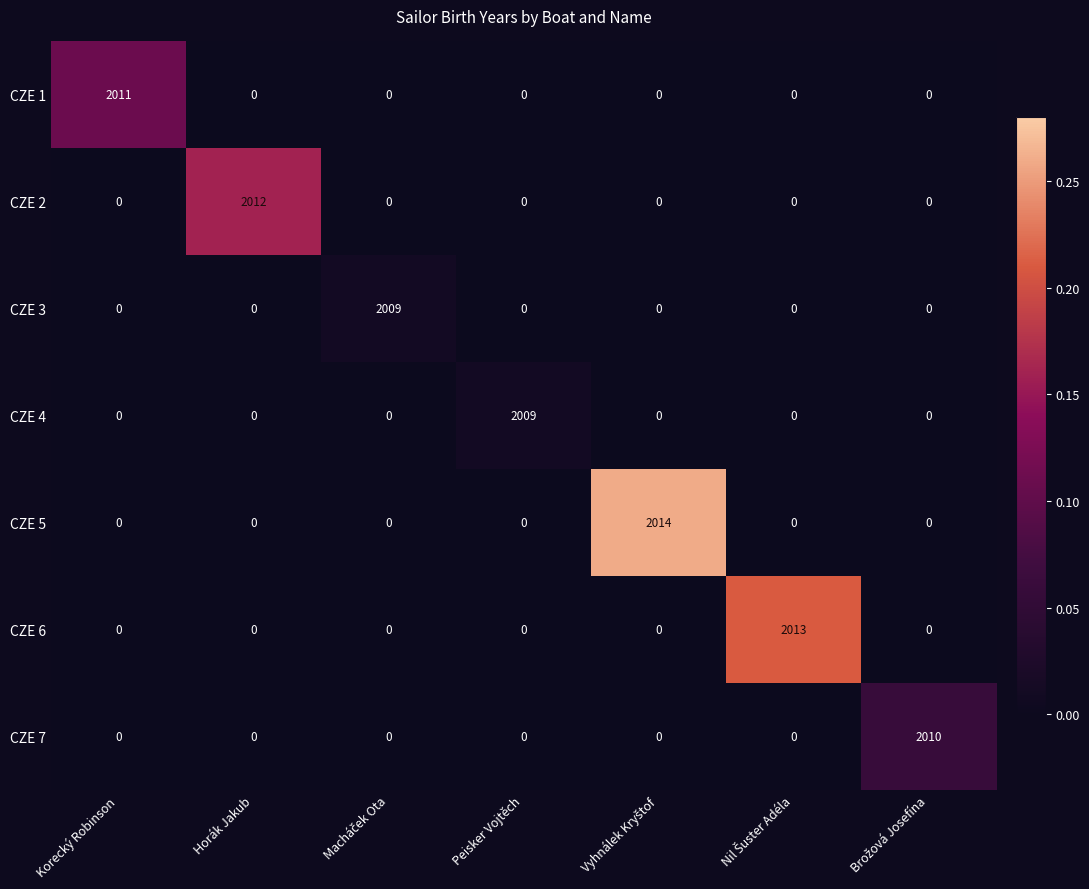

Which series has the largest range (max minus min)?

CZE 5